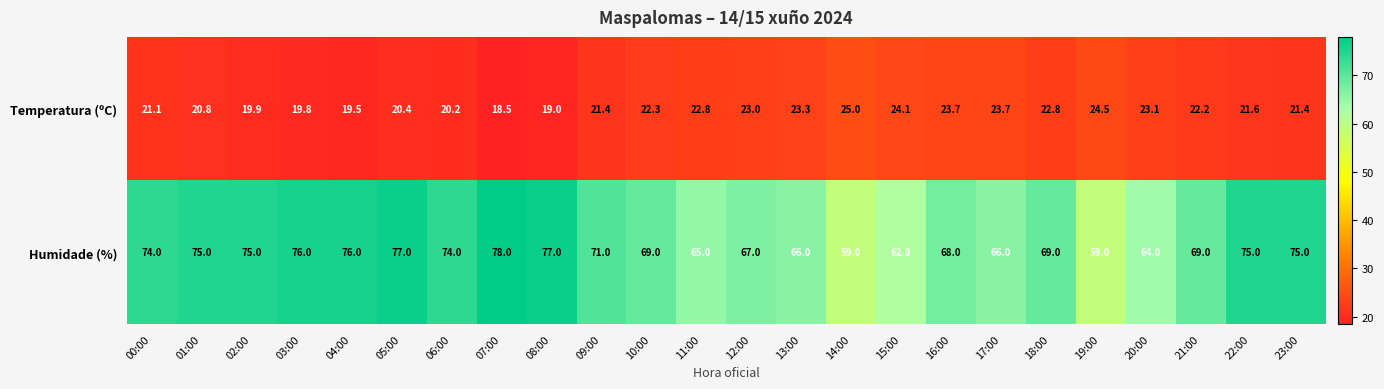

How many series are shown in this chart?

2